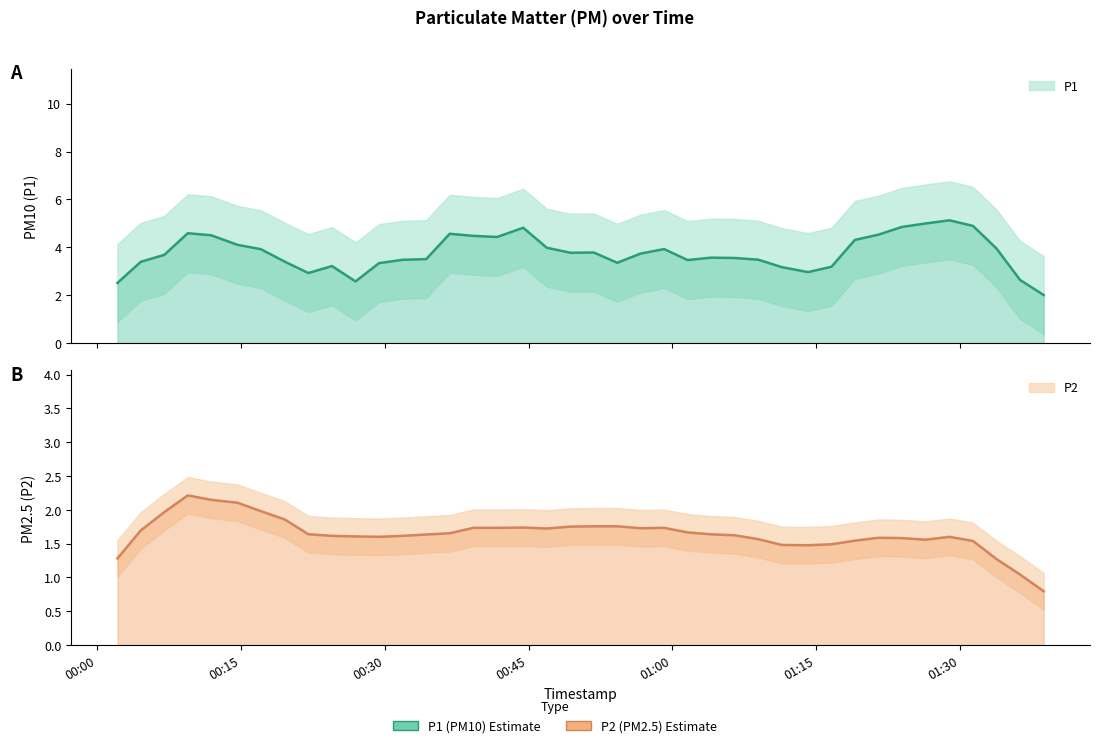

Between 2022-11-18T00:26:58 and 2022-11-18T00:51:48, which series saw the biggest shift?

P1